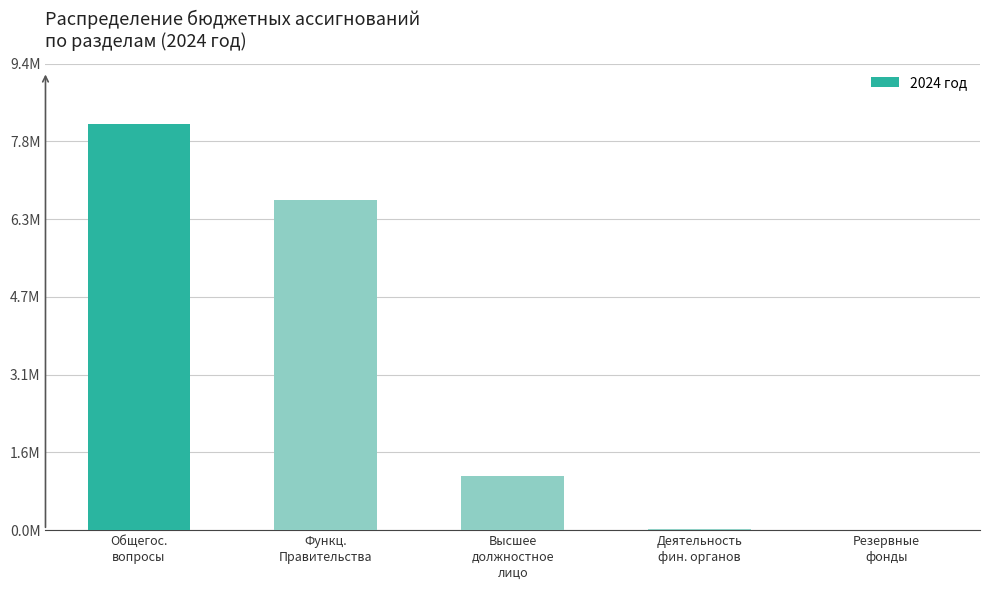

Is it true that the value at Общегос.
вопросы is 2533135.5?

False